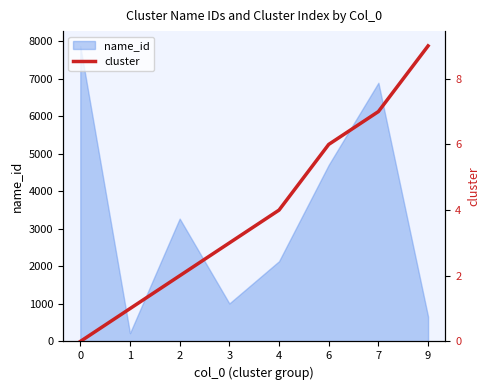

What is the average value?

4